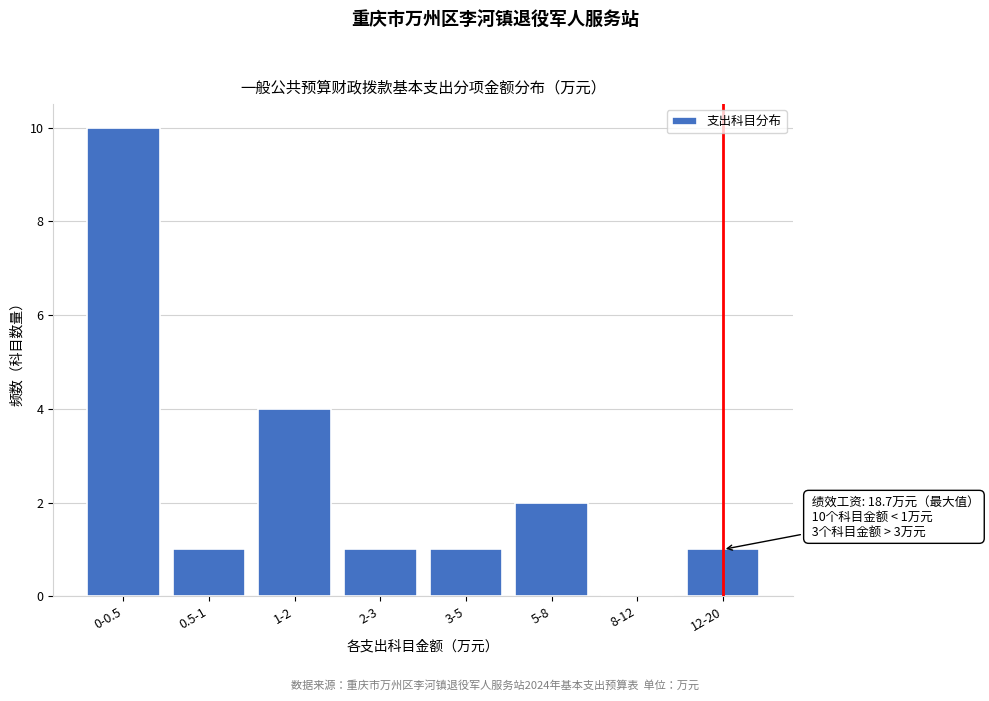

Reading left to right, transcribe all the data shown in this chart.

0-0.5=10	0.5-1=1	1-2=4	2-3=1	3-5=1	5-8=2	8-12=0	12-20=1